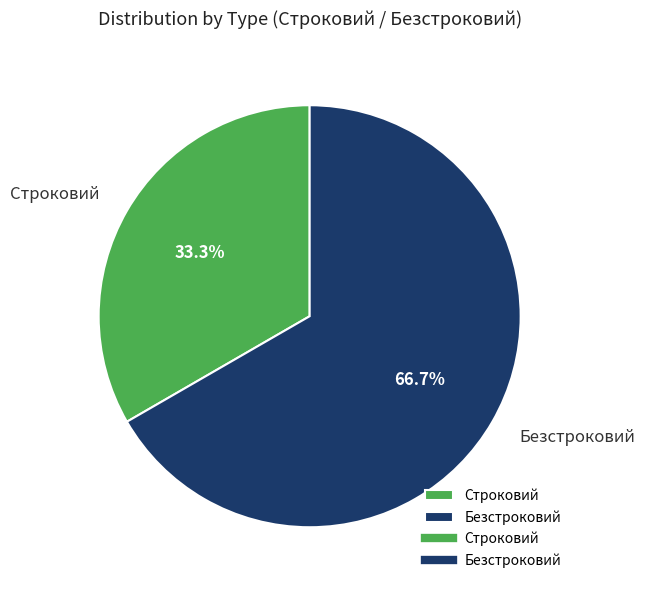

True or false: Строковий accounts for 28% of the total.

False